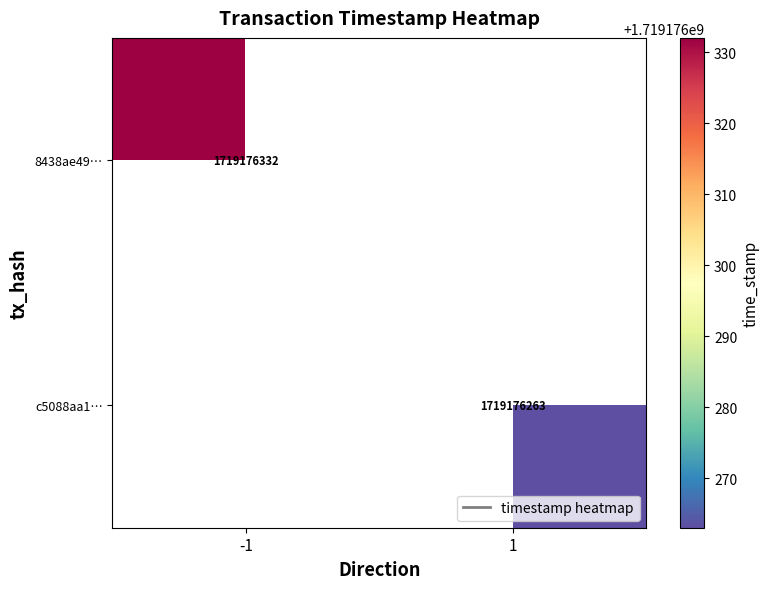

Count the number of categories in the chart.

2